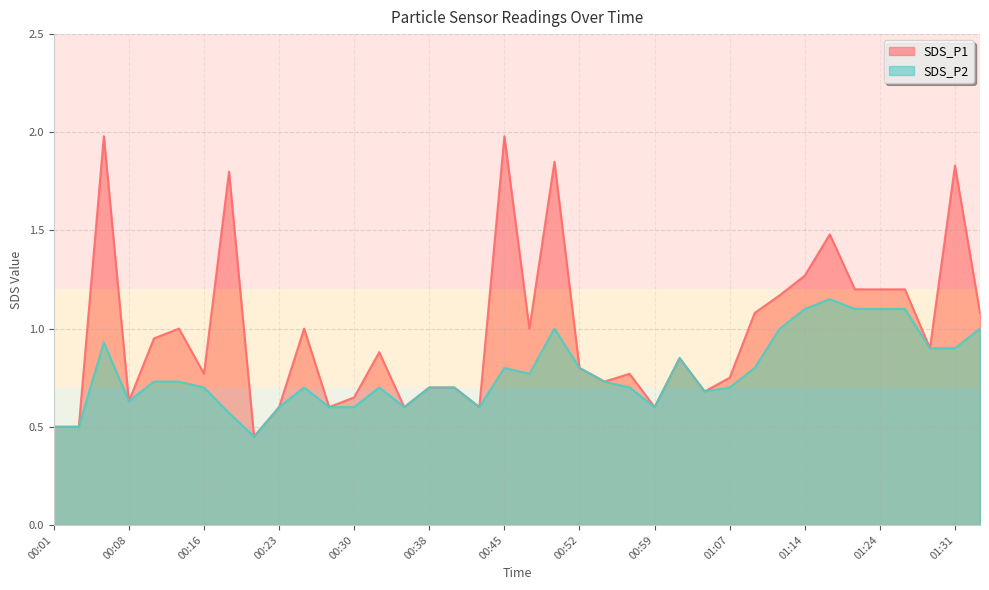

Reading right to left, extract all data points from this chart.

SDS_P1: 01:33=1.1	01:31=1.8	01:29=0.9	01:26=1.2	01:24=1.2	01:21=1.2	01:19=1.5	01:14=1.3	01:12=1.2	01:09=1.1	01:07=0.8	01:04=0.7	01:02=0.8	00:59=0.6	00:57=0.8	00:55=0.7	00:52=0.8	00:50=1.9	00:47=1.0	00:45=2.0	00:42=0.6	00:40=0.7	00:38=0.7	00:35=0.6	00:33=0.9	00:30=0.7	00:28=0.6	00:25=1.0	00:23=0.6	00:21=0.5	00:18=1.8	00:16=0.8	00:13=1.0	00:11=0.9	00:08=0.6	00:06=2.0	00:03=0.5	00:01=0.5
SDS_P2: 01:33=1.0	01:31=0.9	01:29=0.9	01:26=1.1	01:24=1.1	01:21=1.1	01:19=1.1	01:14=1.1	01:12=1.0	01:09=0.8	01:07=0.7	01:04=0.7	01:02=0.8	00:59=0.6	00:57=0.7	00:55=0.7	00:52=0.8	00:50=1.0	00:47=0.8	00:45=0.8	00:42=0.6	00:40=0.7	00:38=0.7	00:35=0.6	00:33=0.7	00:30=0.6	00:28=0.6	00:25=0.7	00:23=0.6	00:21=0.5	00:18=0.6	00:16=0.7	00:13=0.7	00:11=0.7	00:08=0.6	00:06=0.9	00:03=0.5	00:01=0.5